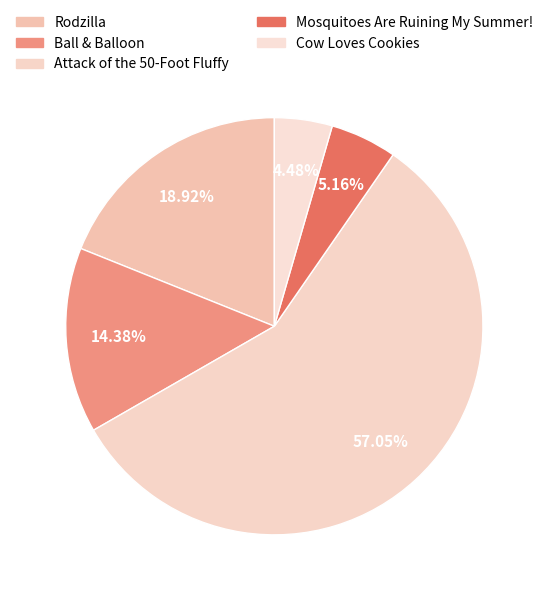

To the nearest percent, what is the combined percentage of Cow Loves Cookies and Mosquitoes Are Ruining My Summer!?

10%